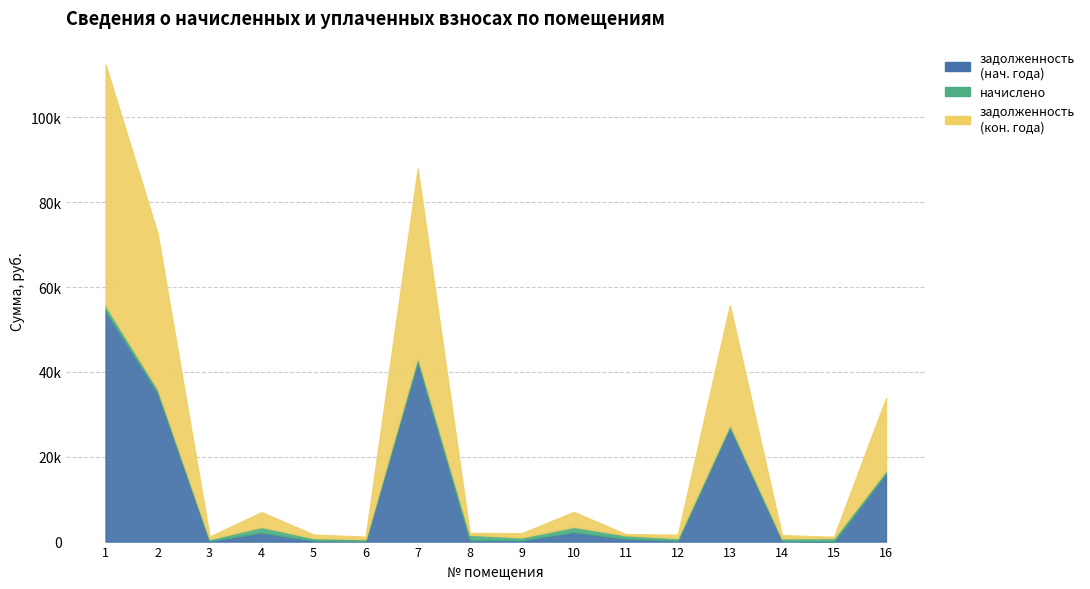

What is the highest value of the задолженность (col_1) series?

54330.3